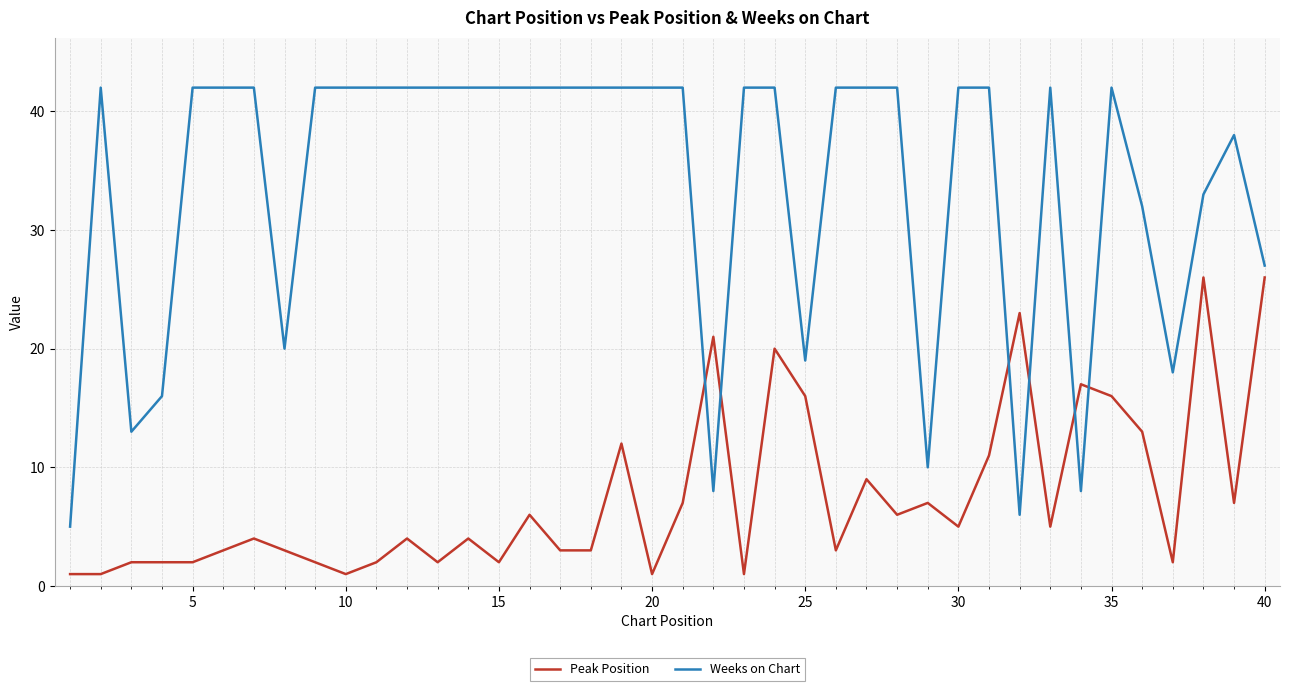

Which series has the widest spread of values?

Weeks on Chart